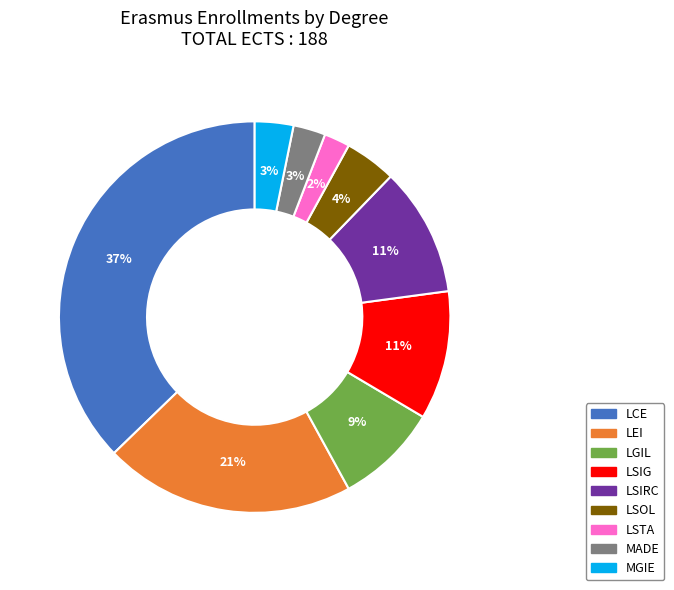

To the nearest percent, what is the difference between the LEI and LGIL slice percentages?

12%